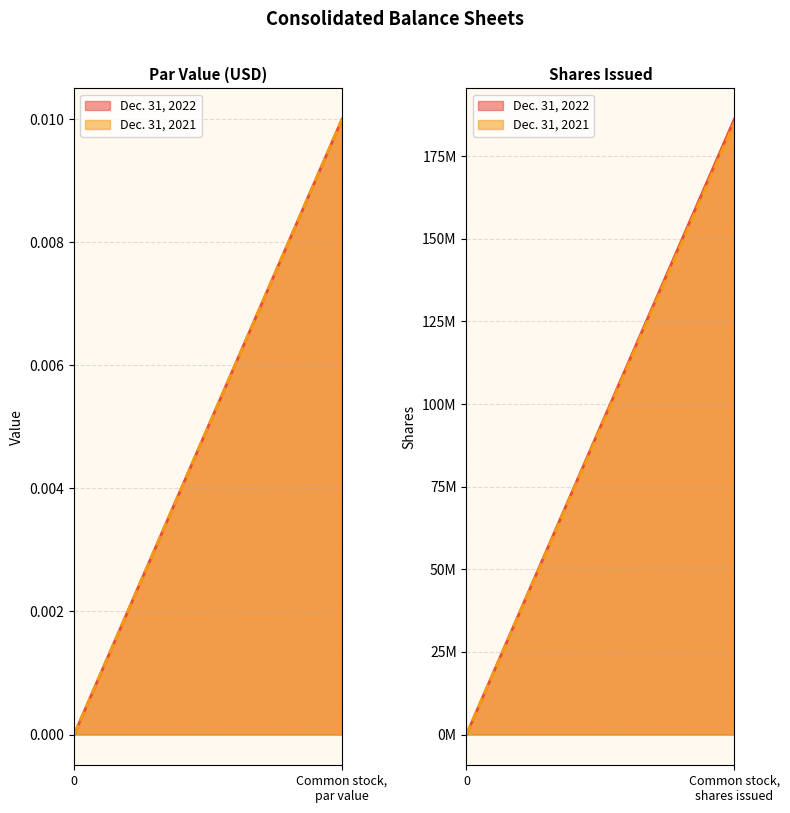

Does the chart have visible grid lines?

Yes